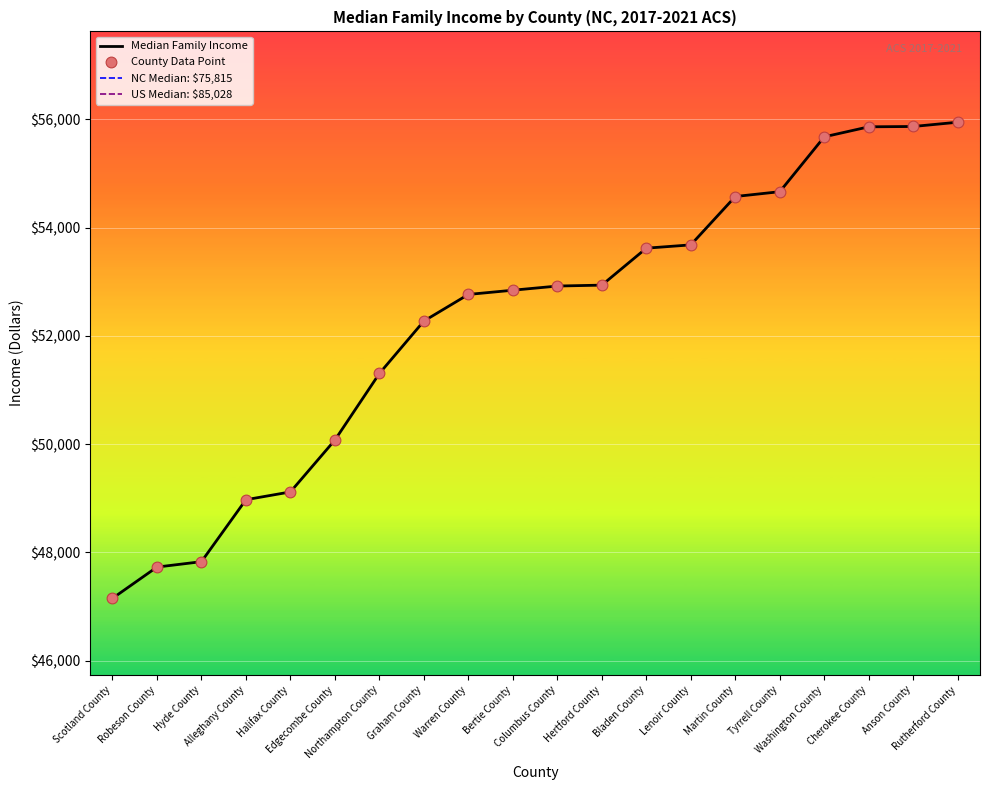

What is the change in value from Bertie County to Bladen County?

+777